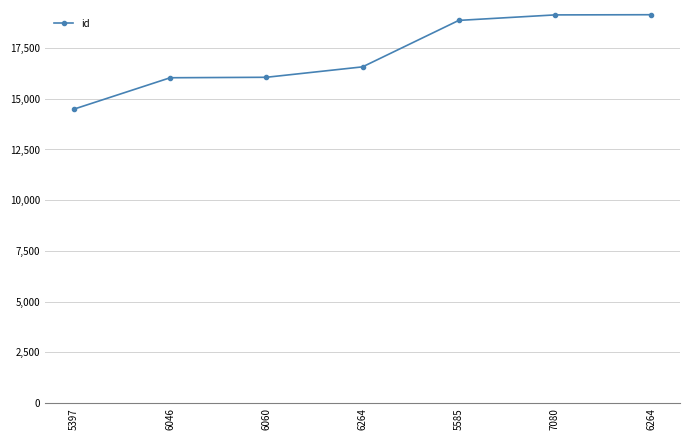

How many lines are shown in the chart?

1